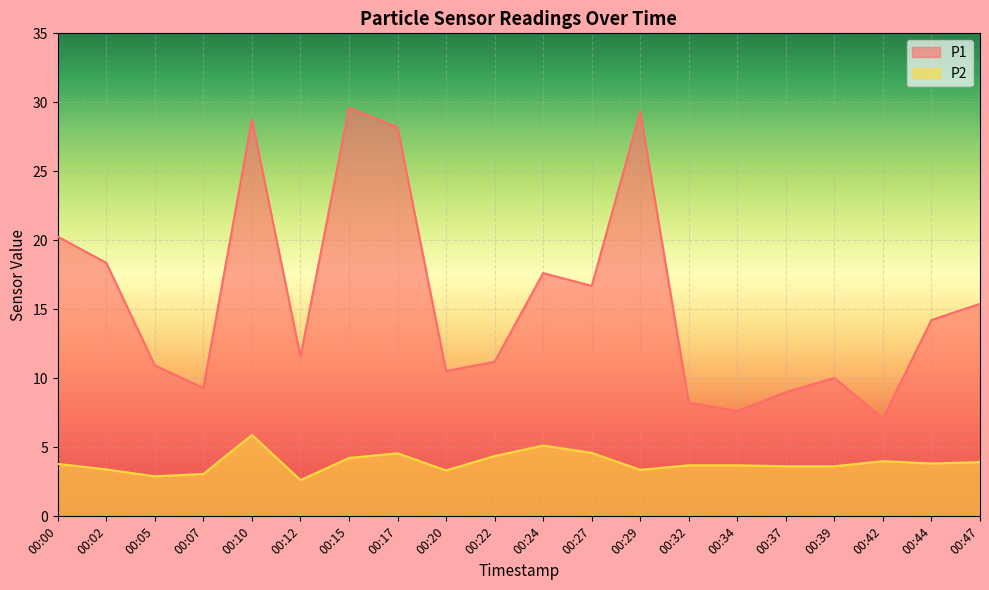

What is the difference between the maximum and minimum values in the P2 series?

3.3